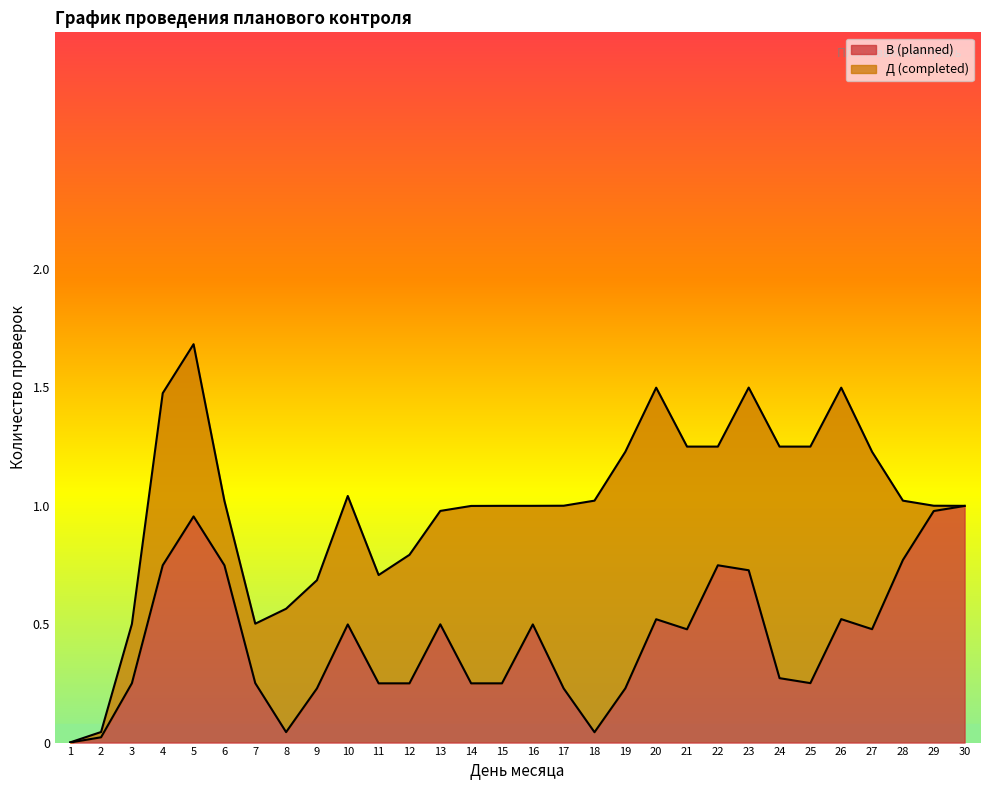

The В (planned) series shows 0.1 at 26. True or false?

False